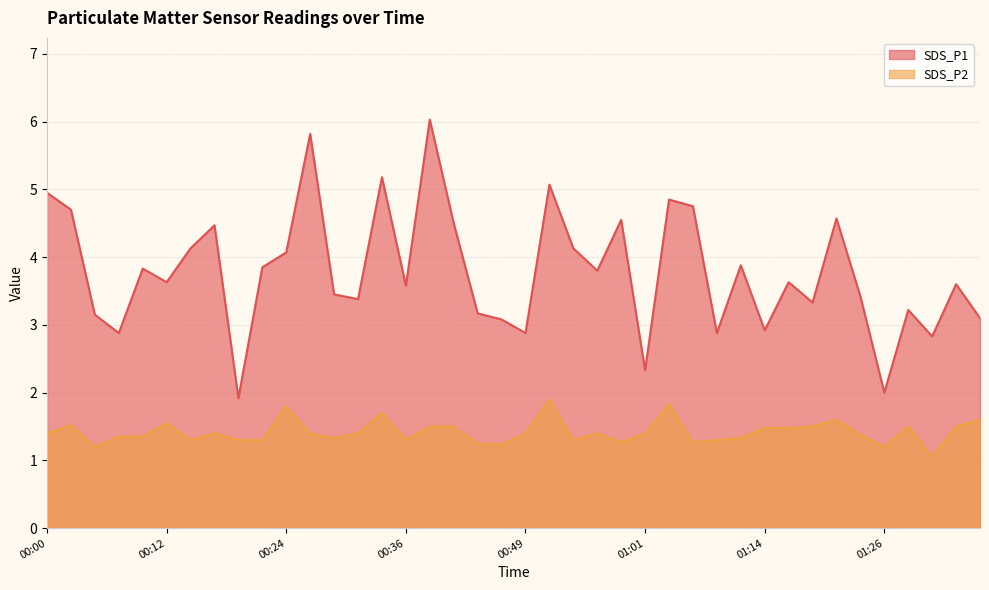

What is the difference between the SDS_P1 values at 00:36 and 00:47?

0.5